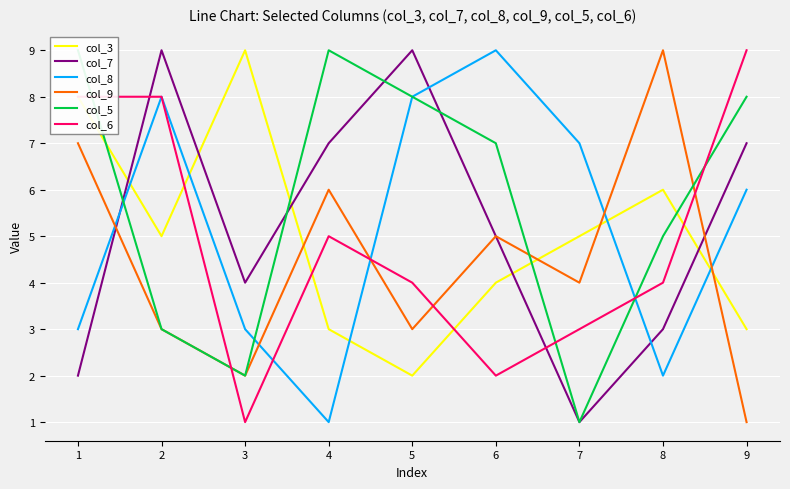

At which label does col_9 reach its peak?

8